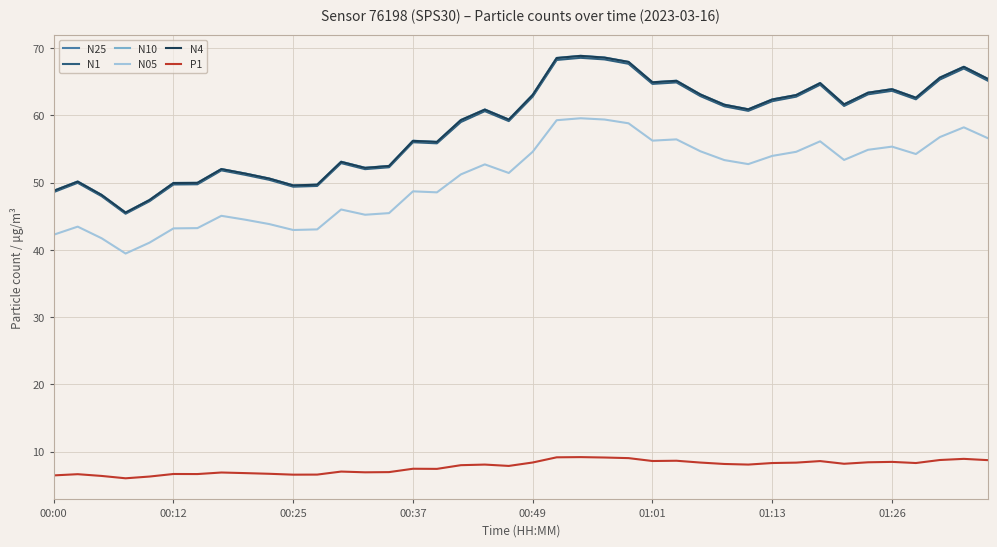

True or false: N10 and N25 intersect in this chart.

False